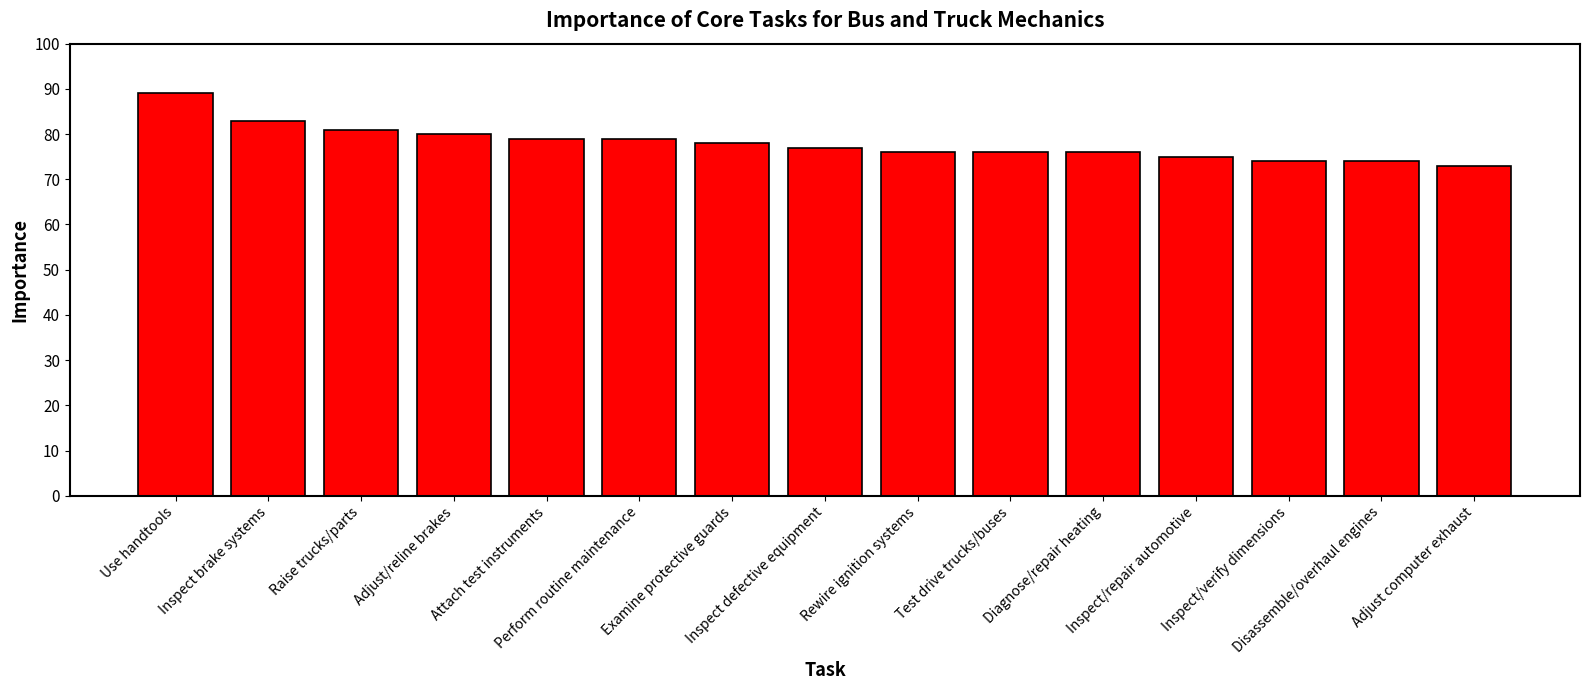

How many bars are there in total?

15